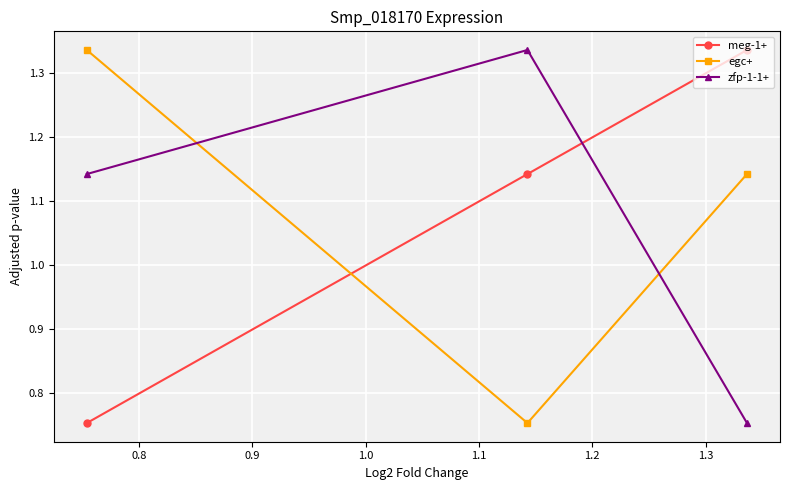

At how many categories does at least one series exceed 1?

3